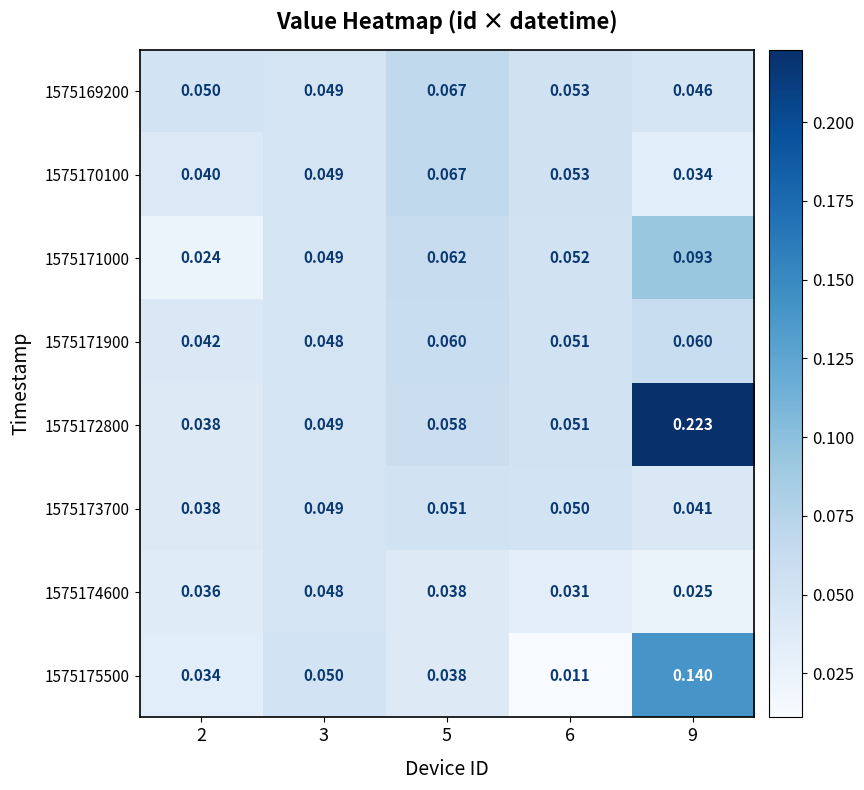

Which series has the largest total across all categories?

1575172800